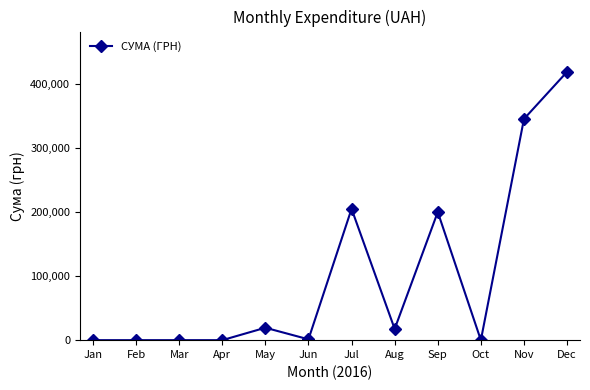

What is the difference between the second highest and minimum values?

345674.9